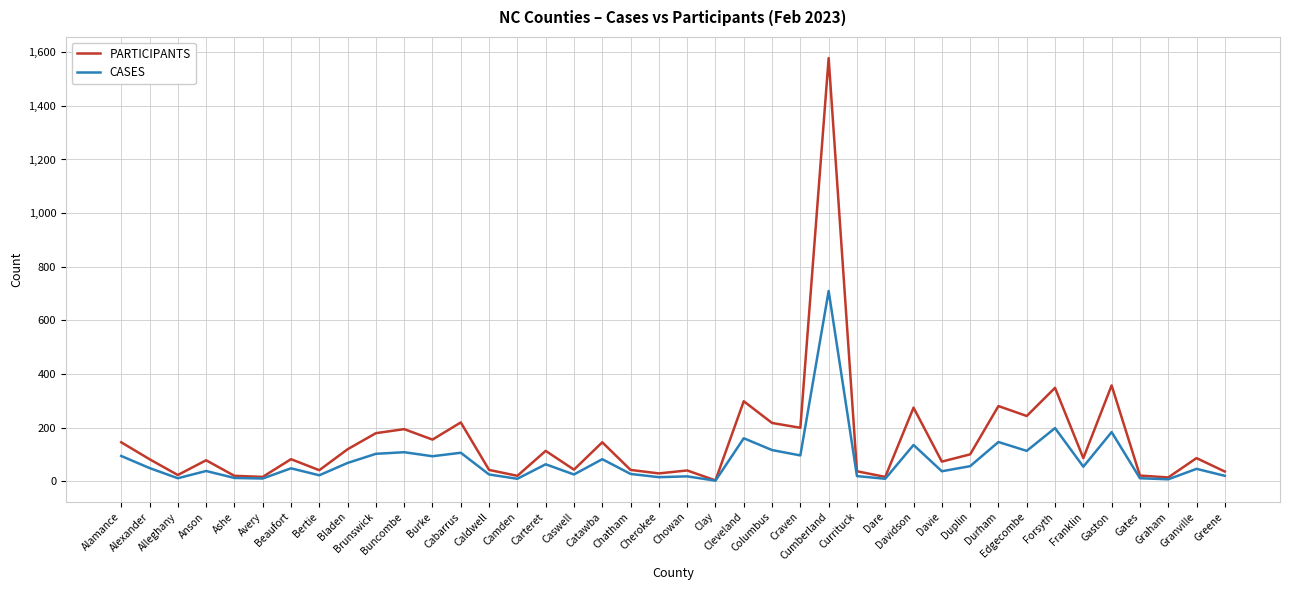

Which series has the largest range (max minus min)?

PARTICIPANTS